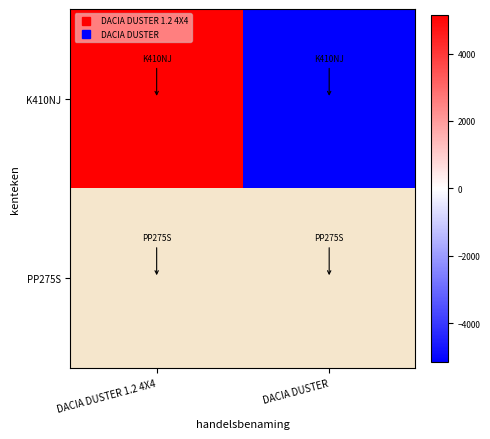

Which category has the lowest value in the PP275S series?

DACIA DUSTER 1.2 4X4